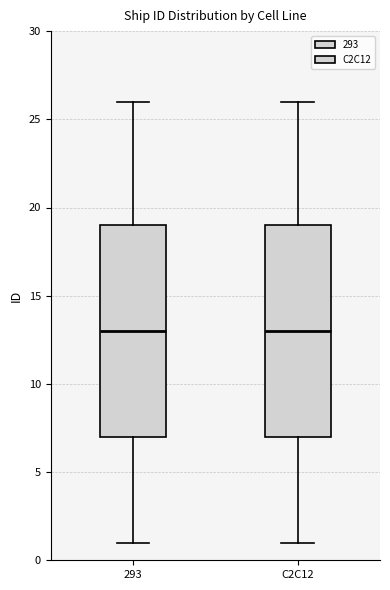

Reading left to right, transcribe this box plot: for each box, give where its median line is, the range the box spans, and where its two whiskers end, as read against the y-axis. The values are not printed on the chart, so give them approximately, as read against the axis.

293: median 13, box 7 to 19, whiskers 1 to 26
C2C12: median 13, box 7 to 19, whiskers 1 to 26